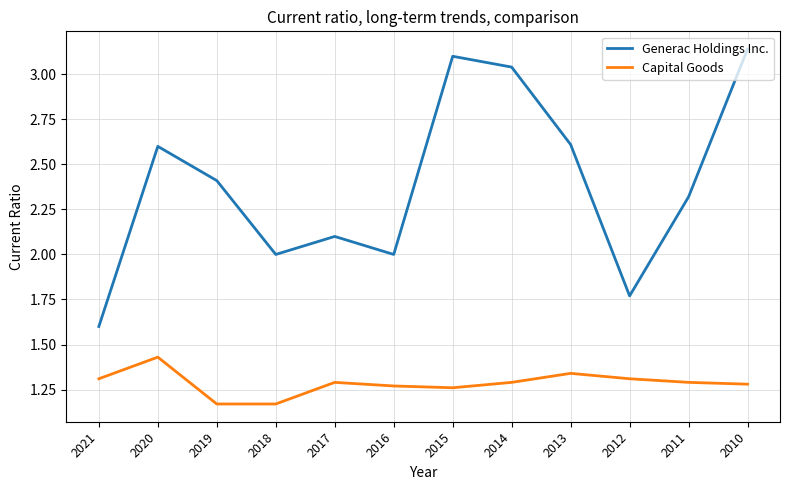

At 2013, list the series in order from smallest to largest.

Capital Goods, Generac Holdings Inc.